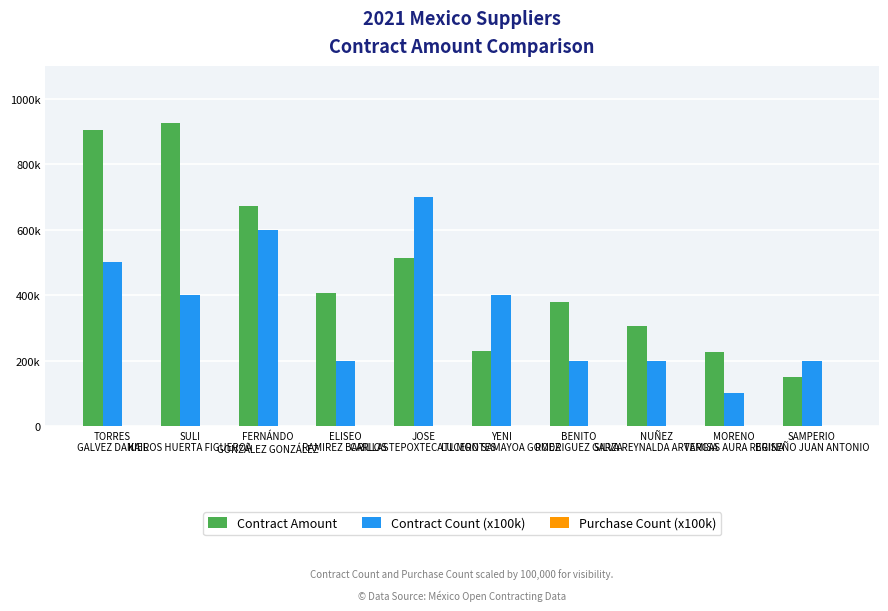

Does the chart contain any negative values?

No